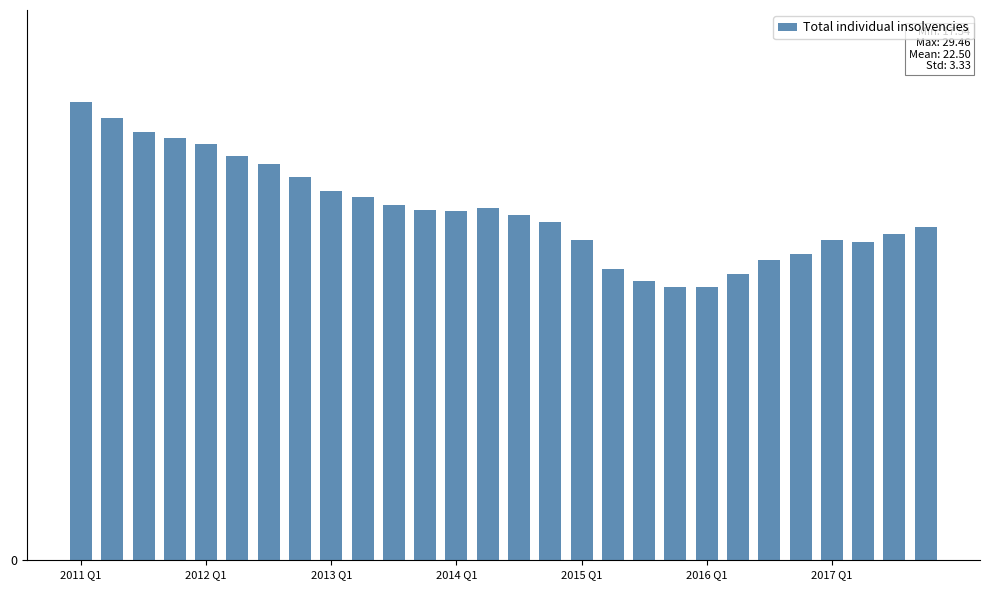

Are the bars horizontal?

No